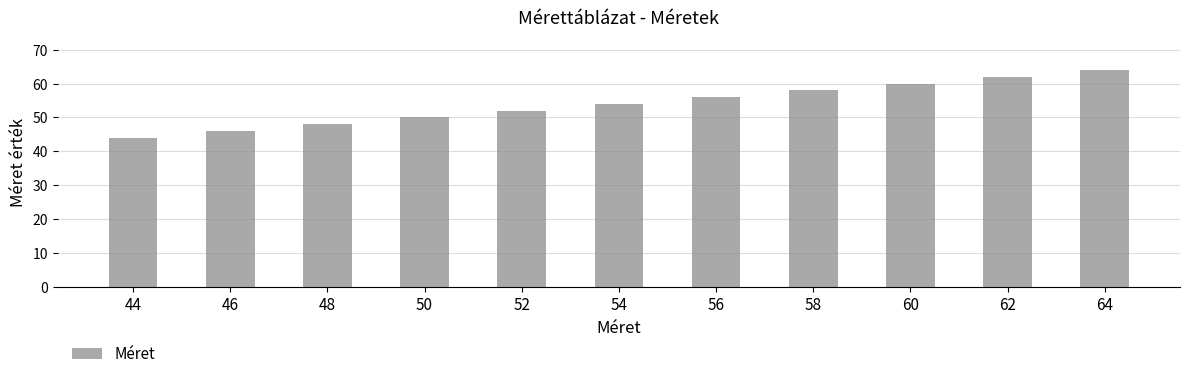

Which has a higher value, 50 or 56?

56